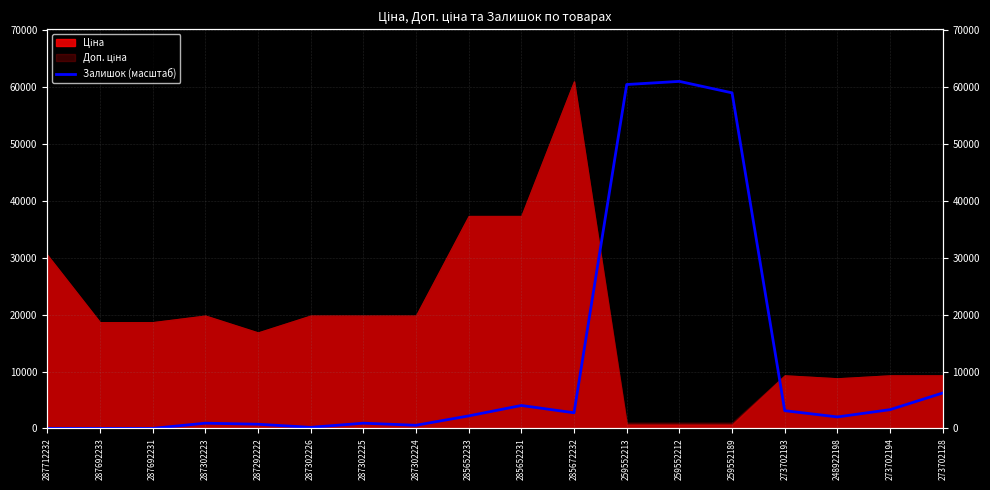

Reading left to right, transcribe all the data shown in this chart.

0.0	0.0	0.0	916.3	733.0	183.3	916.3	549.8	2199.1	4031.7	2748.9	60474.9	61024.7	59008.9	3115.4	2015.8	3298.6	6230.8